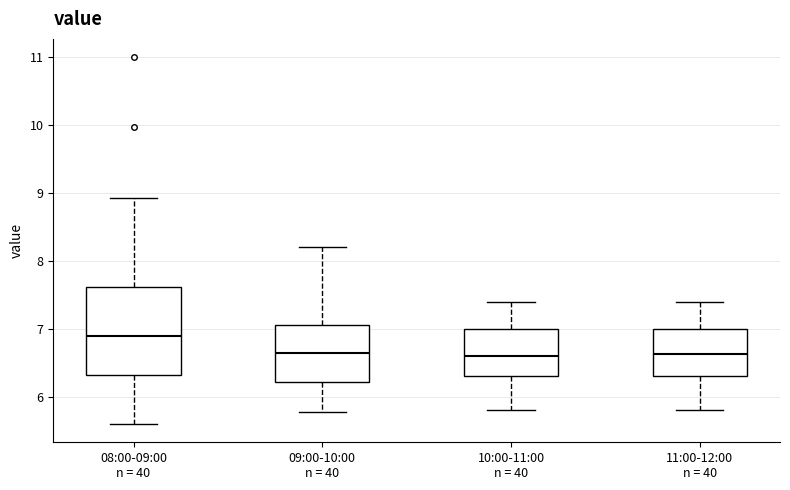

Which box's median line is the highest?

08:00-09:00 n = 40